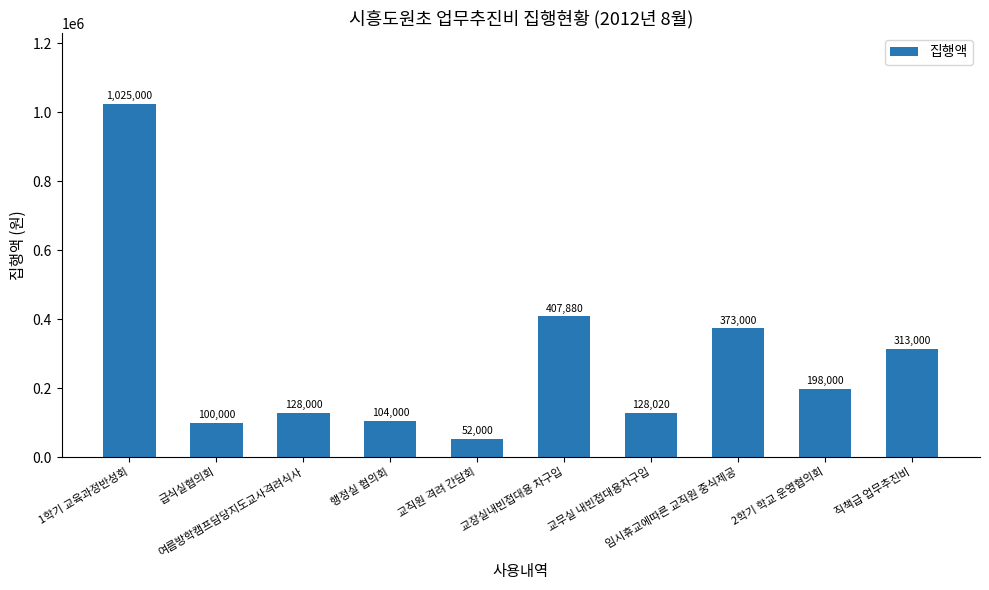

At which label does the data first exceed 198000?

1학기 교육과정반성회